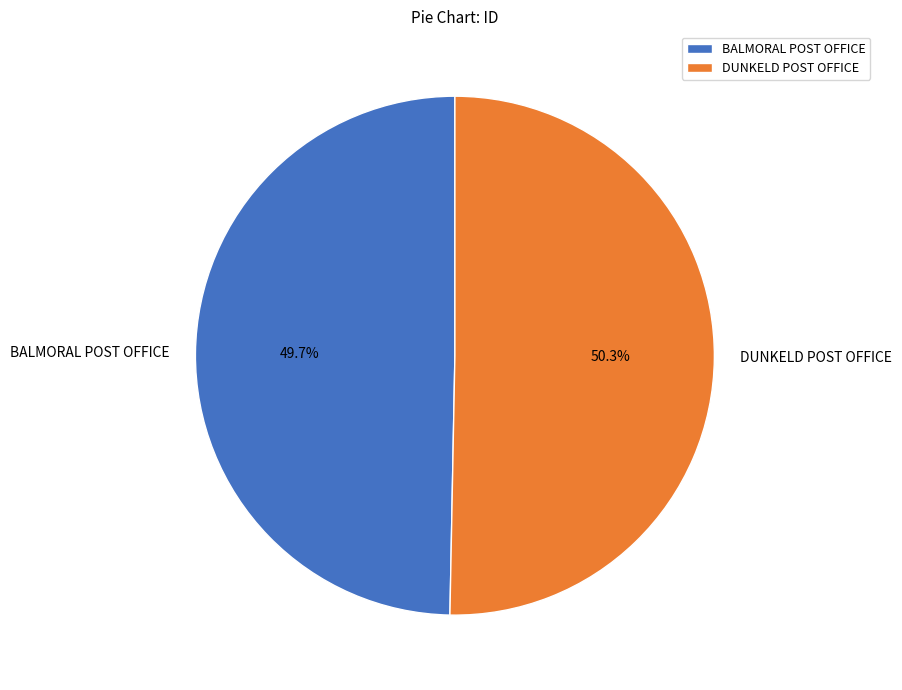

Does any single category account for the majority?

Yes